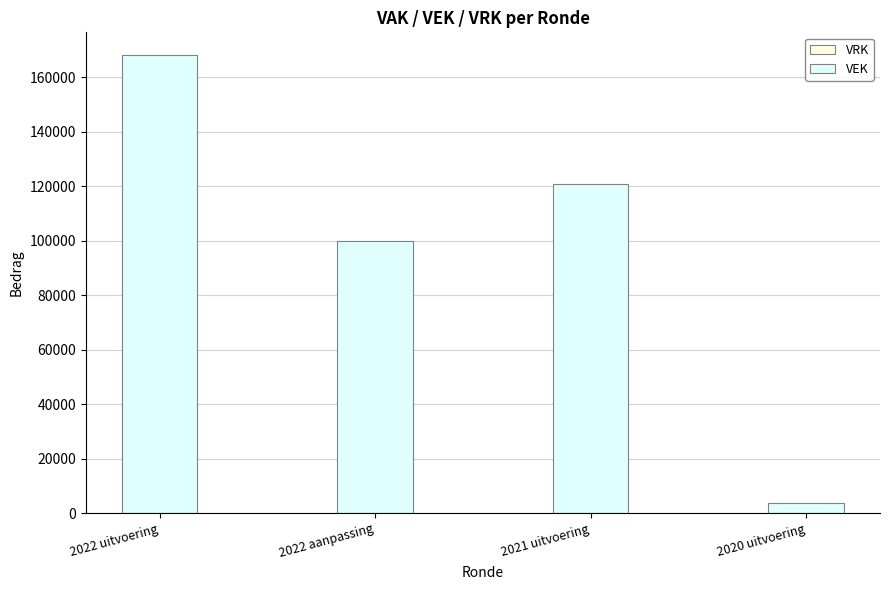

Which category has the lowest value across all series?

2020 uitvoering